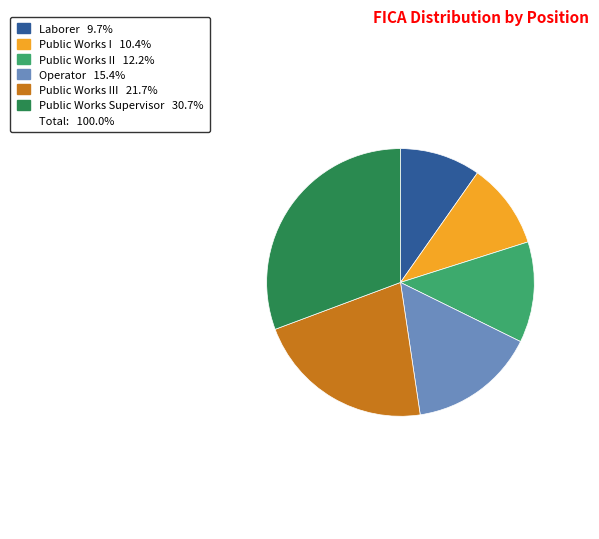

Does any single category account for the majority?

No